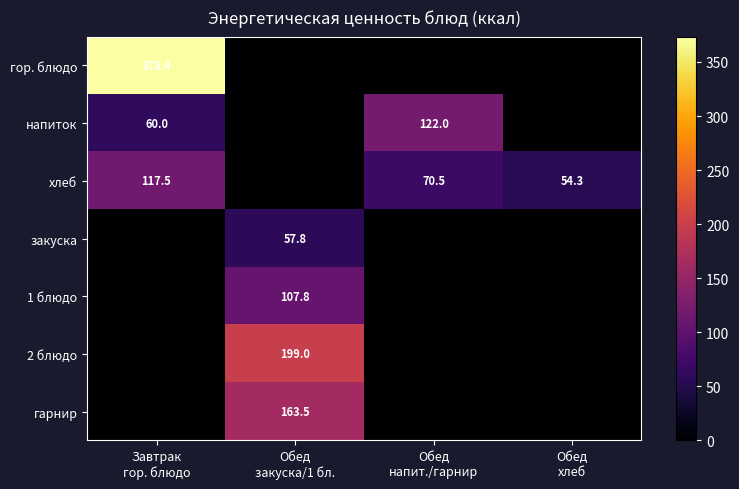

What is the difference between the maximum and minimum values in the закуска series?

57.8